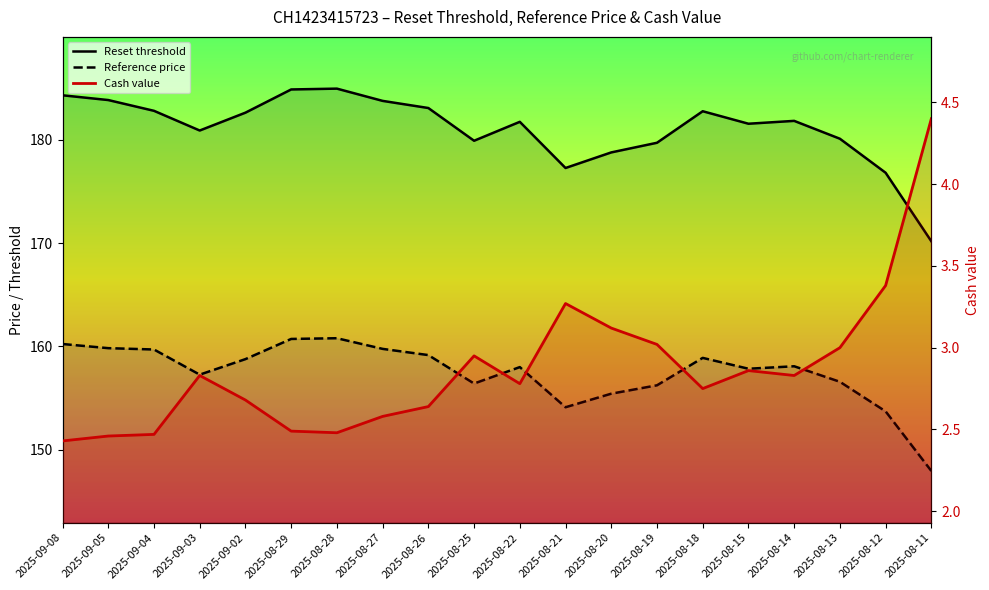

What are all the series names shown in the legend?

Reset threshold, Reference price, Cash value